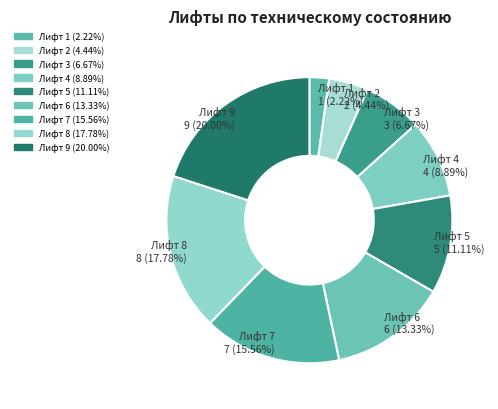

What is the total percentage of Лифт 3 and Лифт 1?

8.9%